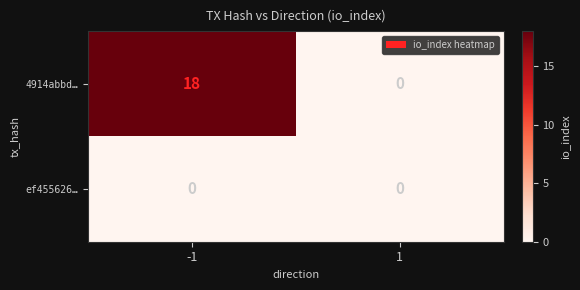

What is the spread (max minus min) of values at -1?

18